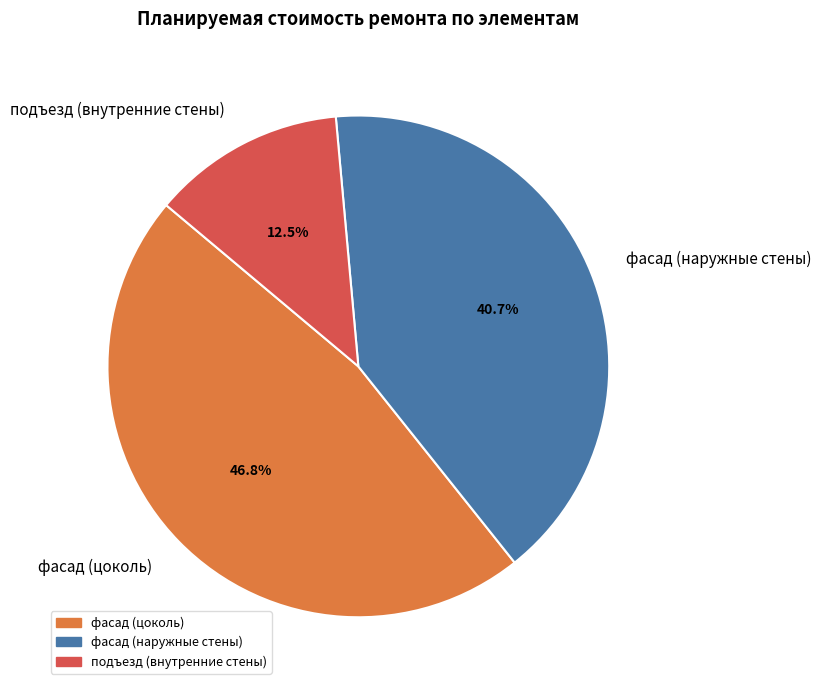

To the nearest percent, what is the difference between the фасад (цоколь) and подъезд (внутренние стены) slice percentages?

34%